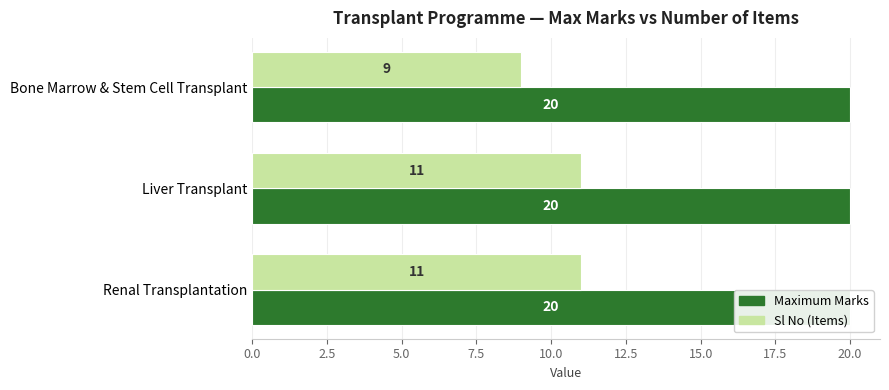

What is the lowest value of the Sl No (Items) series?

9.0